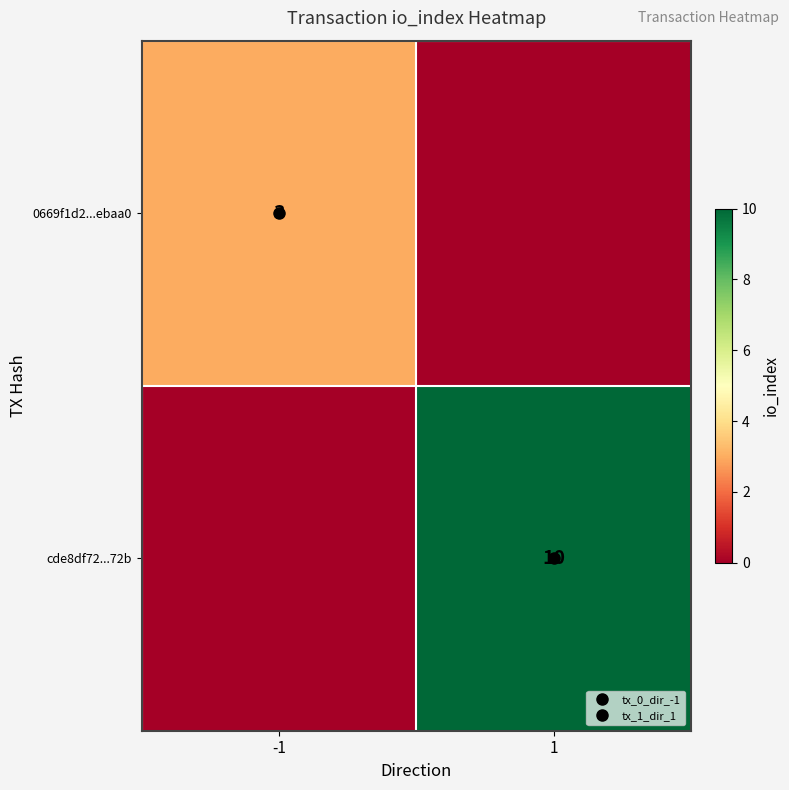

Which category has the lowest value across all series?

1